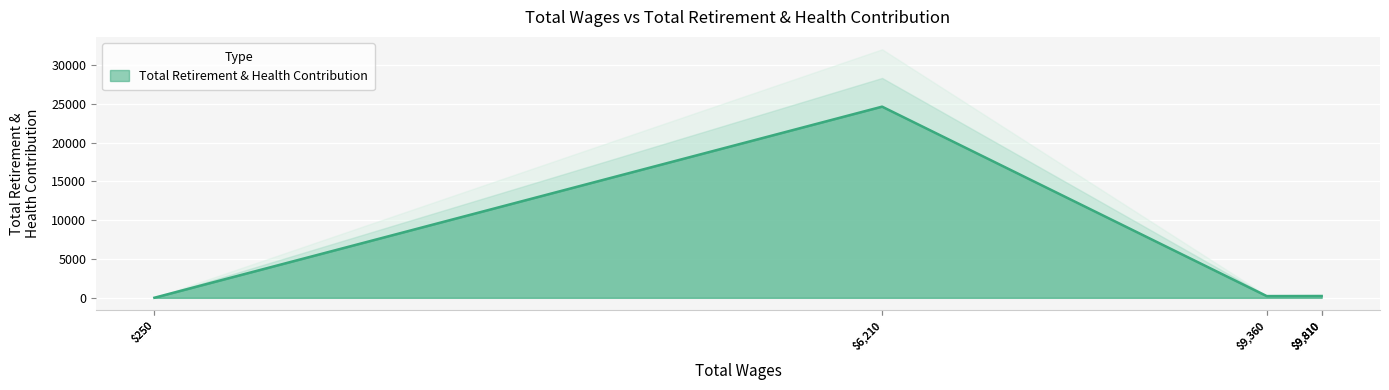

How many data points are above 233?

2